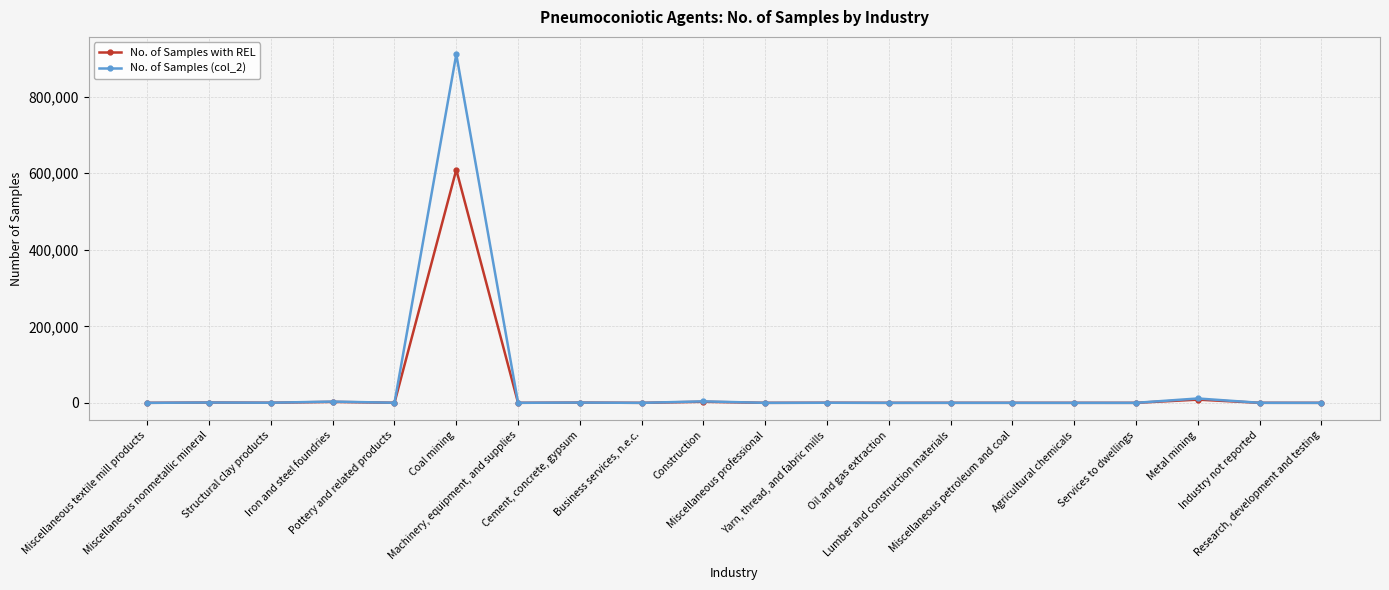

What is the minimum value shown in the chart?

23